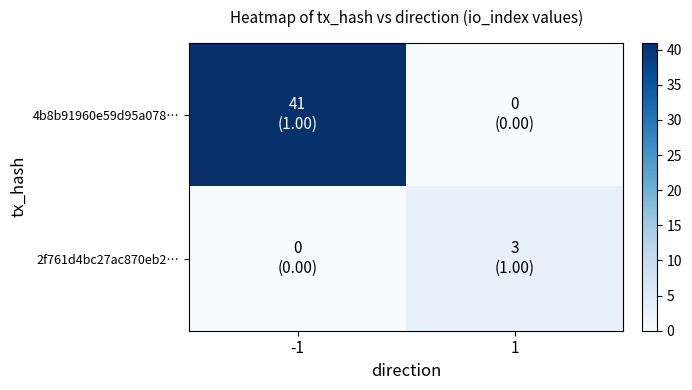

Rank the series by their maximum value, from highest to lowest.

4b8b91960e59d95a078…, 2f761d4bc27ac870eb2…